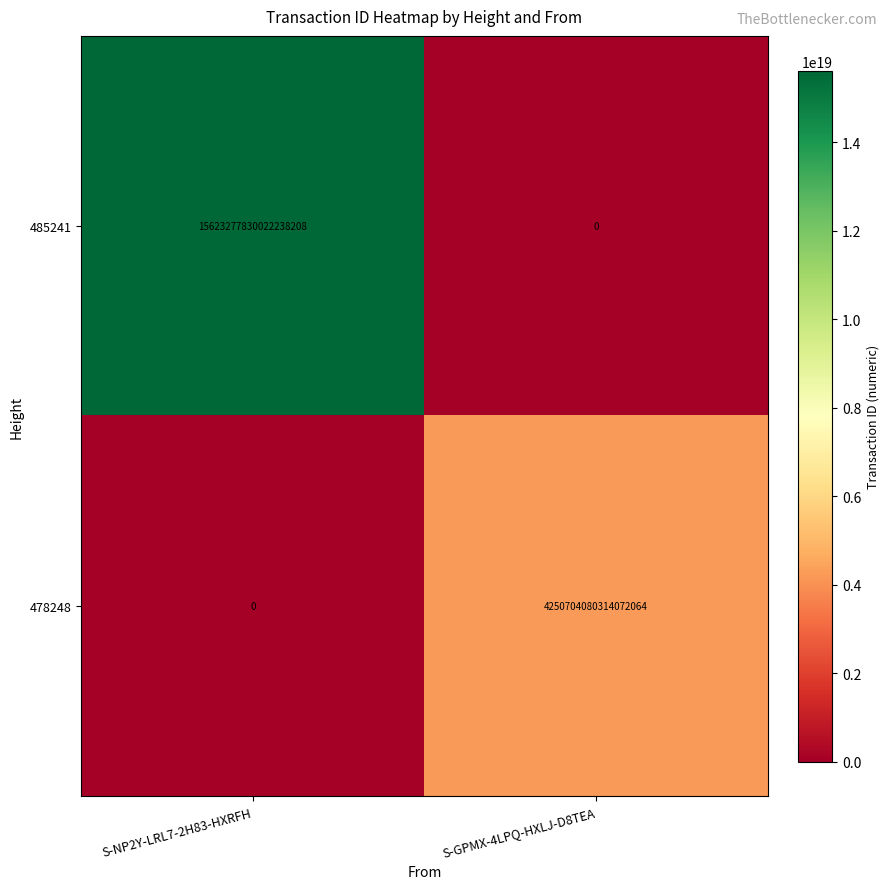

True or false: 485241 has a value of 15623277830022238208 at S-NP2Y-LRL7-2H83-HXRFH.

True